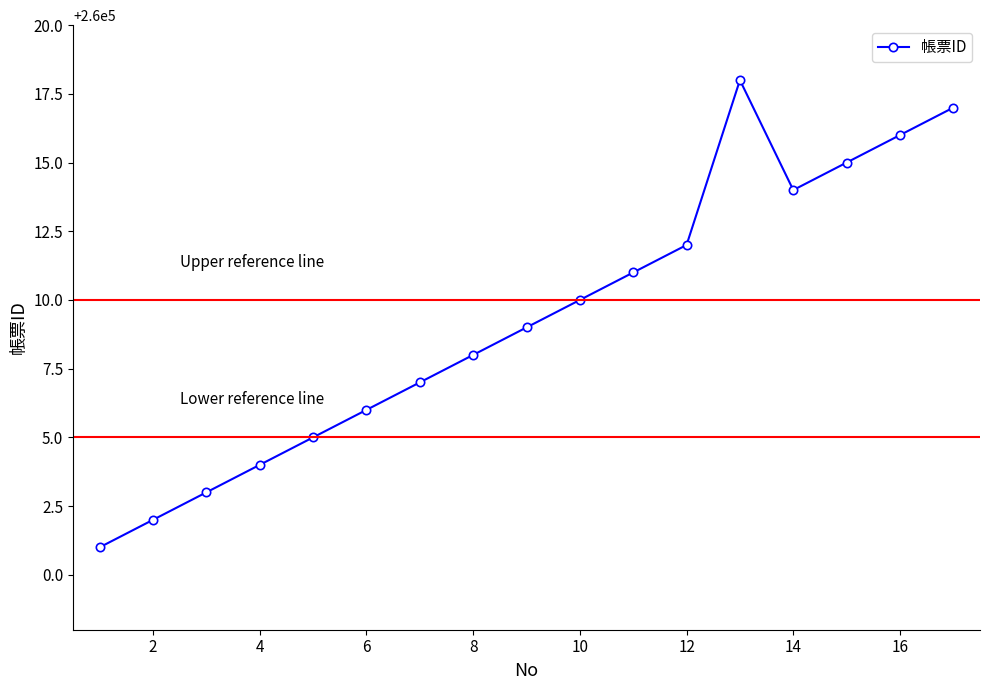

What is the maximum value shown in the chart?

260018